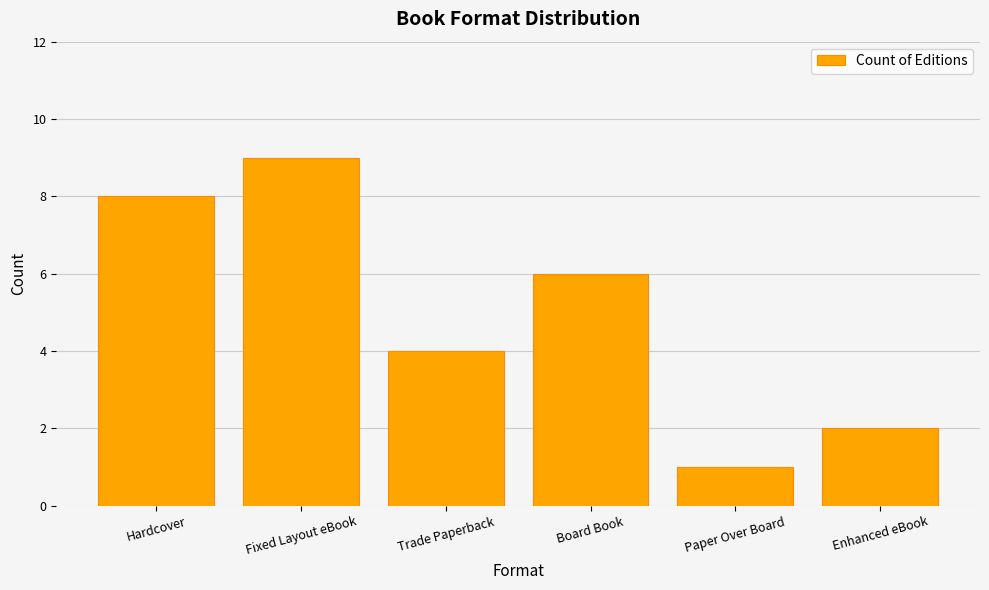

What is the average value?

5